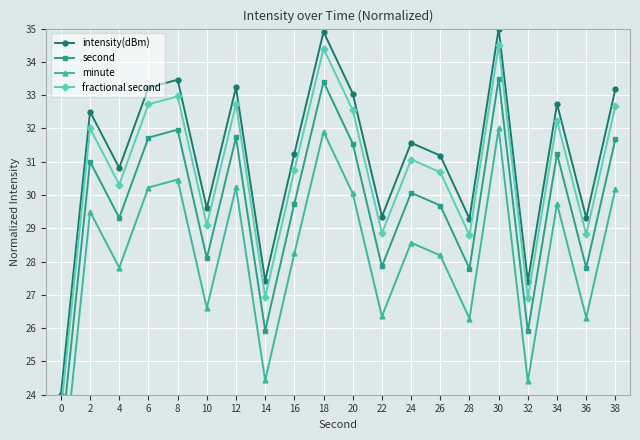

Reading right to left, list all the values displayed in this chart.

intensity(dBm): 33.2	29.3	32.7	27.4	35.0	29.3	31.2	31.6	29.4	33.0	34.9	31.2	27.4	33.2	29.6	33.5	33.2	30.8	32.5	24.0
second: 31.7	27.8	31.2	25.9	33.5	27.8	29.7	30.1	27.9	31.5	33.4	29.7	25.9	31.7	28.1	32.0	31.7	29.3	31.0	22.5
minute: 30.2	26.3	29.7	24.4	32.0	26.3	28.2	28.6	26.4	30.0	31.9	28.2	24.4	30.2	26.6	30.5	30.2	27.8	29.5	21.0
fractional second: 32.7	28.8	32.2	26.9	34.5	28.8	30.7	31.1	28.9	32.5	34.4	30.7	26.9	32.7	29.1	33.0	32.7	30.3	32.0	23.5